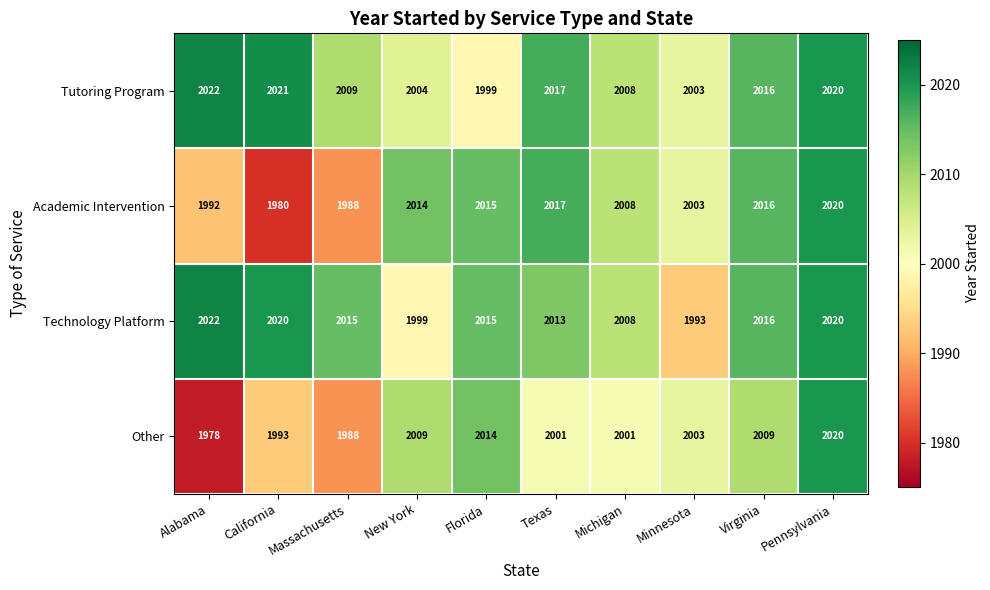

What is the sum of the Academic Intervention values at Pennsylvania and Michigan?

4028